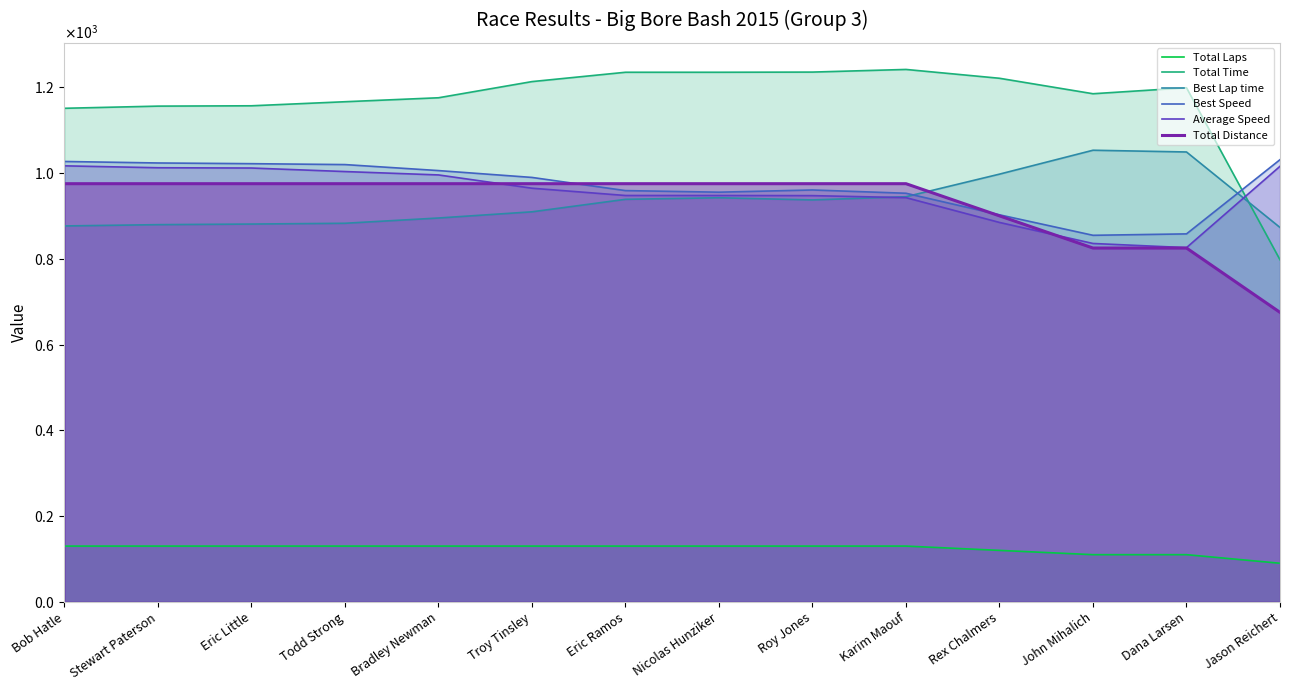

After their last crossing, which series has the higher values: Total Time or Best Lap time?

Best Lap time